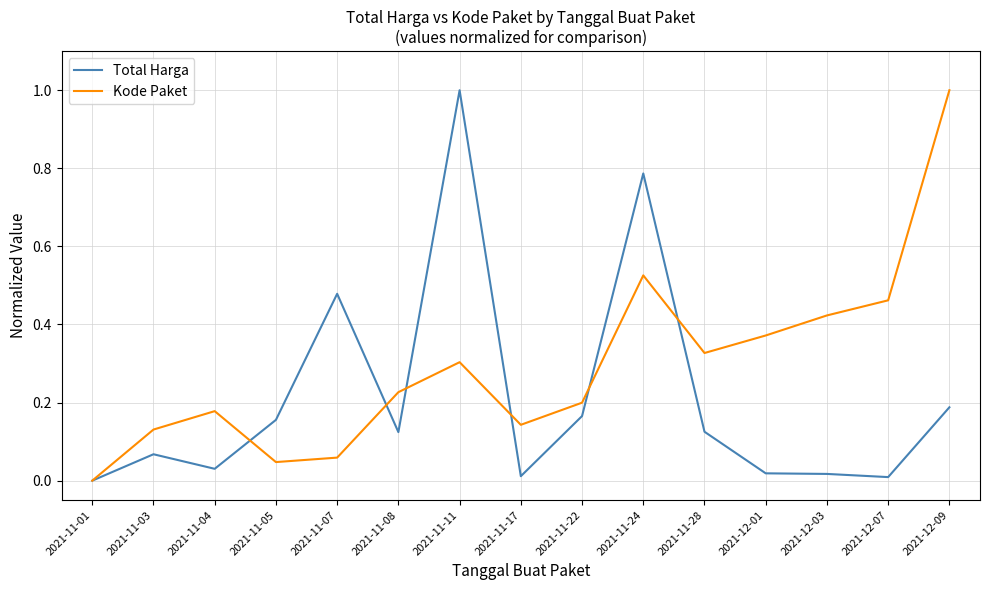

What position from the left is 2021-11-08?

6